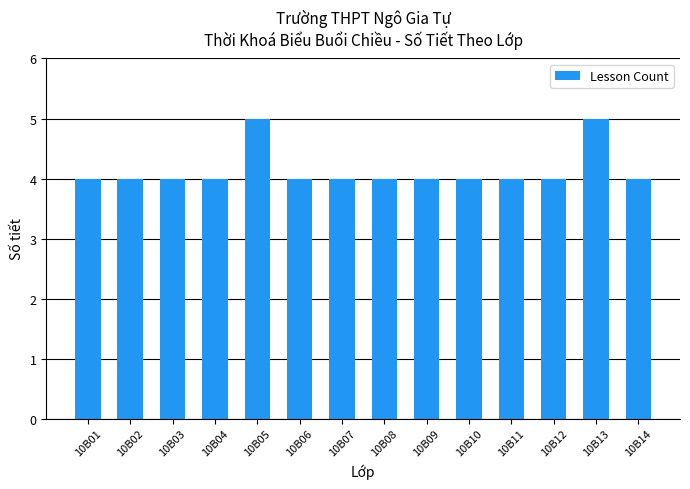

What is the greatest value displayed?

5